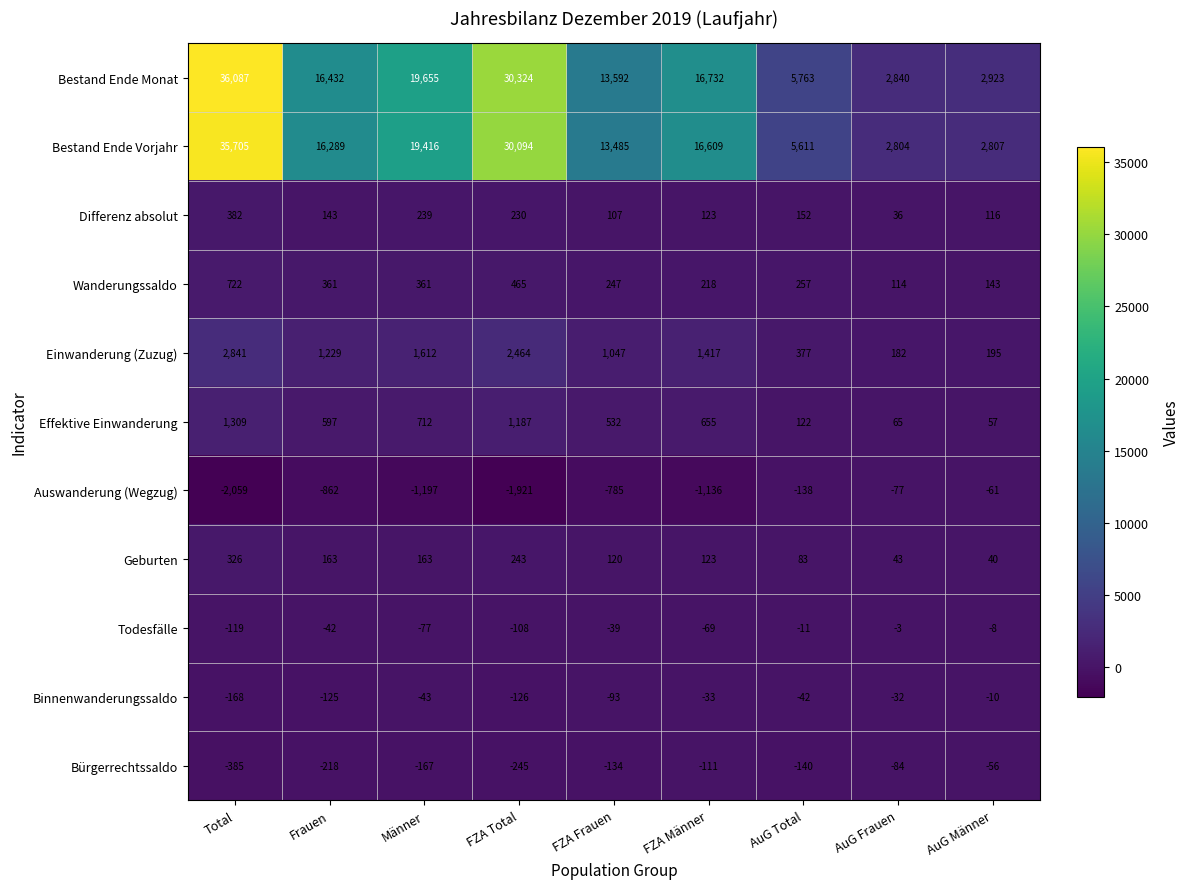

At which category is the sum across all series the highest?

Total